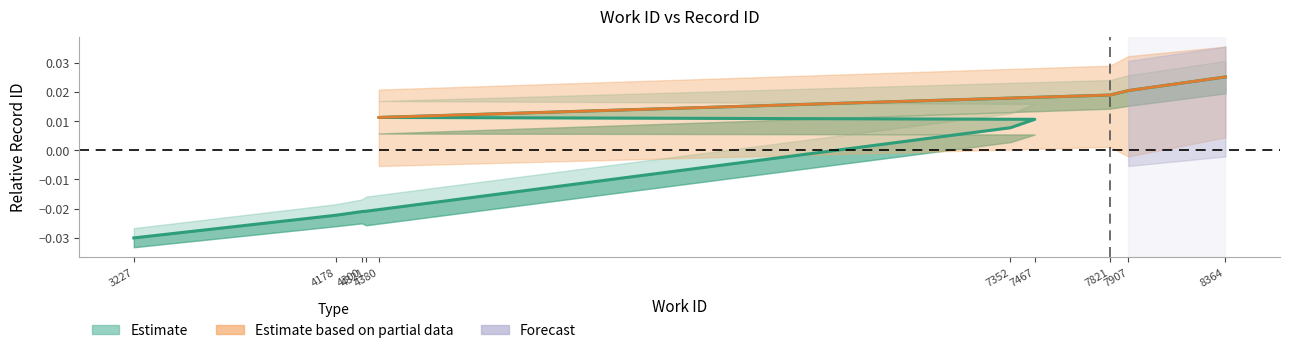

What is the label of the 1st point from the right?

8364